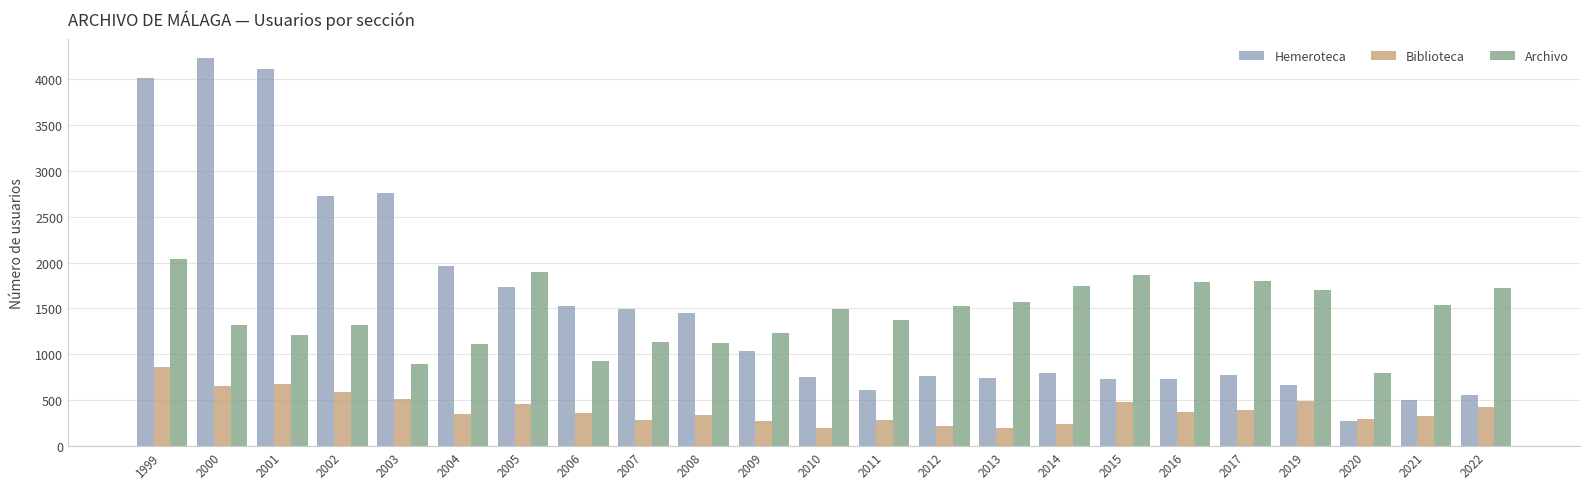

What is the difference between the highest and lowest values at 2008?

1116